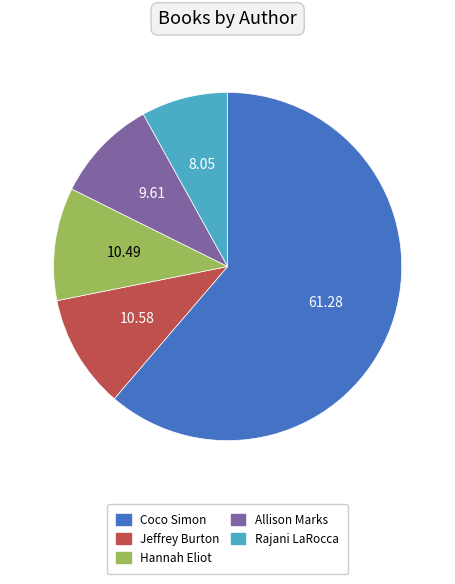

Is there any slice that represents more than half of the pie?

Yes